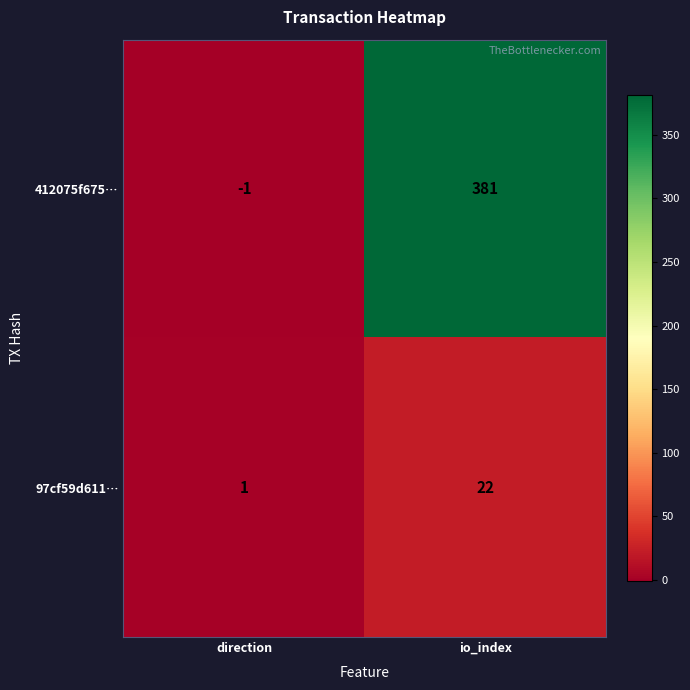

What is the average value of the 97cf59d611… series?

12